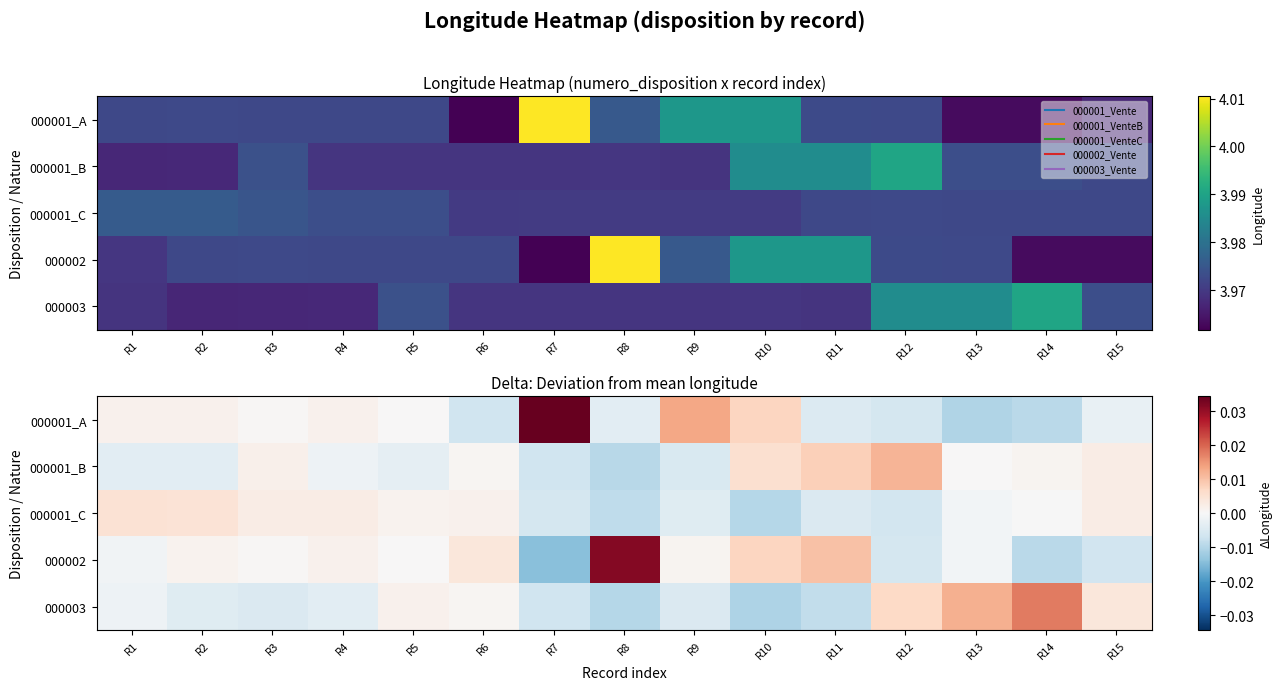

The value of 000001_A at R4 is 0.0. True or false?

False